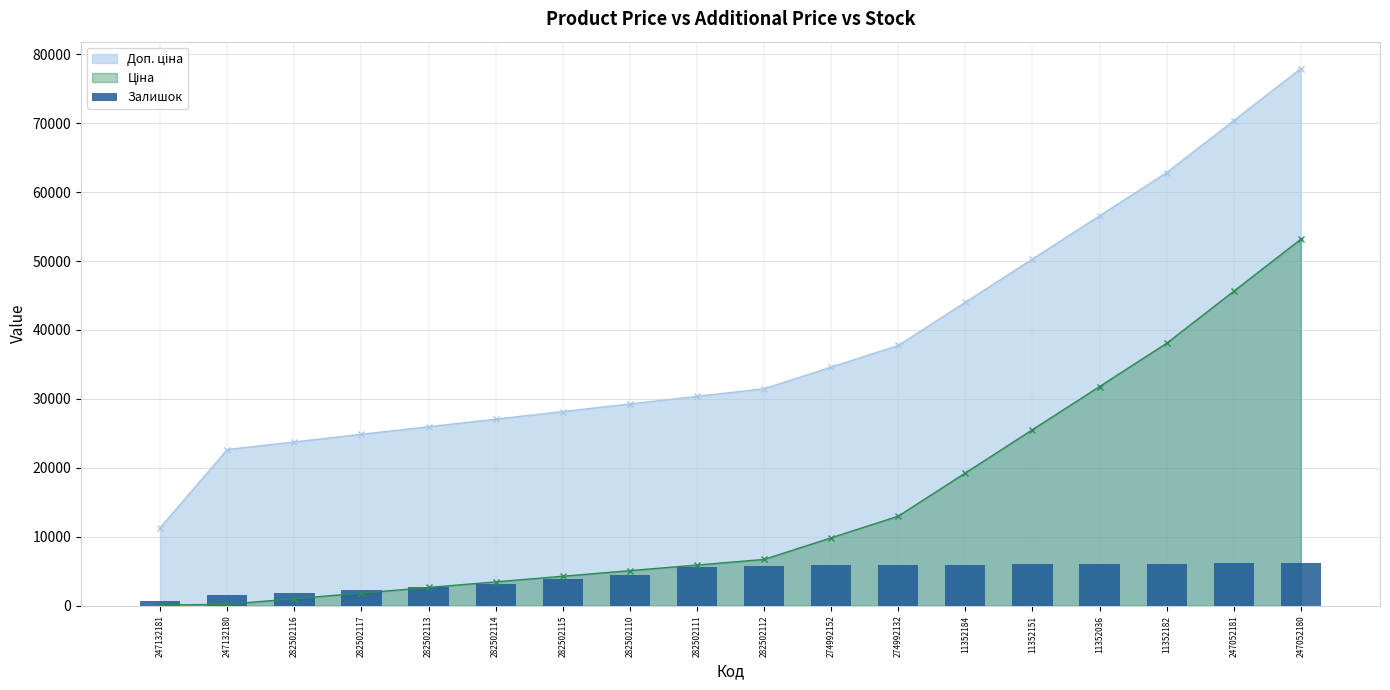

What position from the right is 11352184?

6